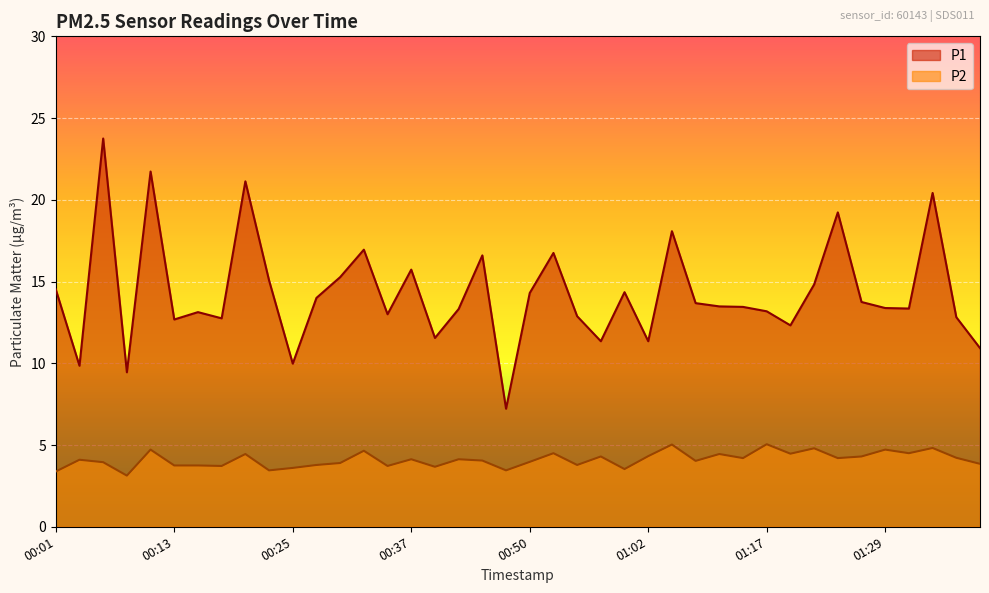

Reading right to left, transcribe all the data shown in this chart.

P1: 10.9	12.8	20.4	13.3	13.4	13.8	19.2	14.8	12.3	13.2	13.4	13.5	13.7	18.1	11.3	14.3	11.3	12.9	16.8	14.3	7.2	16.6	13.3	11.6	15.7	13.0	16.9	15.3	14.0	10.0	15.1	21.1	12.8	13.1	12.7	21.7	9.4	23.8	9.8	14.5
P2: 3.9	4.2	4.8	4.5	4.7	4.3	4.2	4.8	4.5	5.0	4.2	4.5	4.0	5.0	4.3	3.5	4.3	3.8	4.5	4.0	3.5	4.0	4.1	3.7	4.1	3.7	4.7	3.9	3.8	3.6	3.5	4.5	3.7	3.8	3.8	4.7	3.1	4.0	4.1	3.4